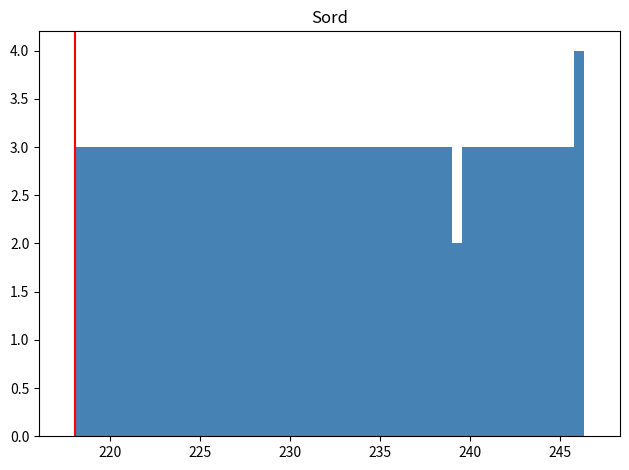

Around what value on the x-axis is the tallest bar? Give the approximate position of its centre, as read against the axis.

246.0